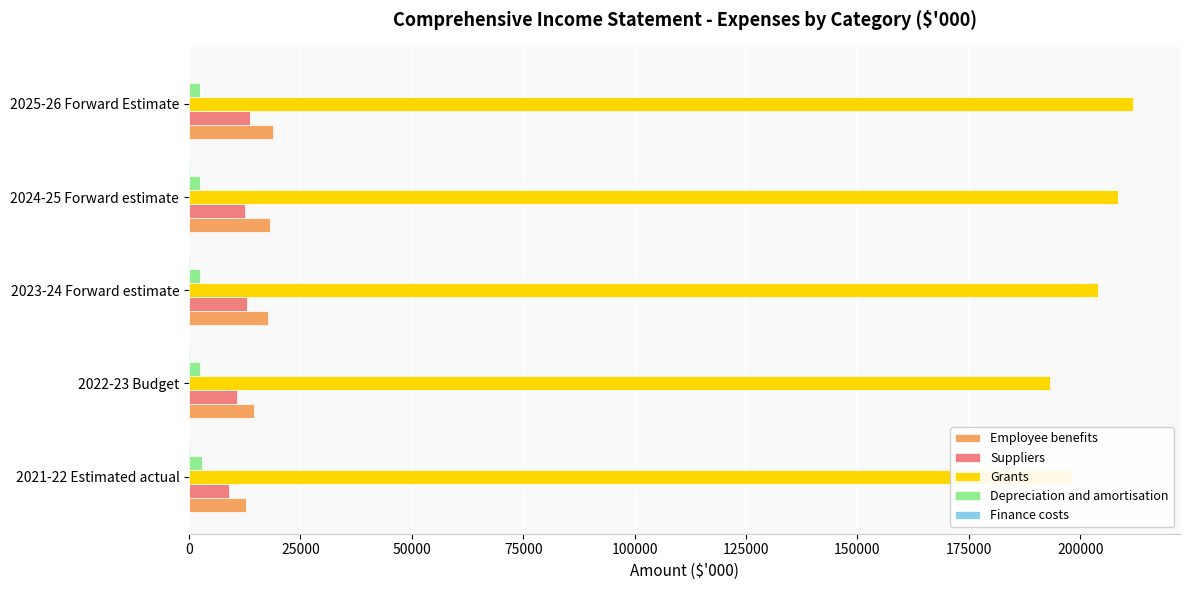

Is the value of Employee benefits at 2023-24 Forward estimate greater than the value of Grants at 2021-22 Estimated actual?

No